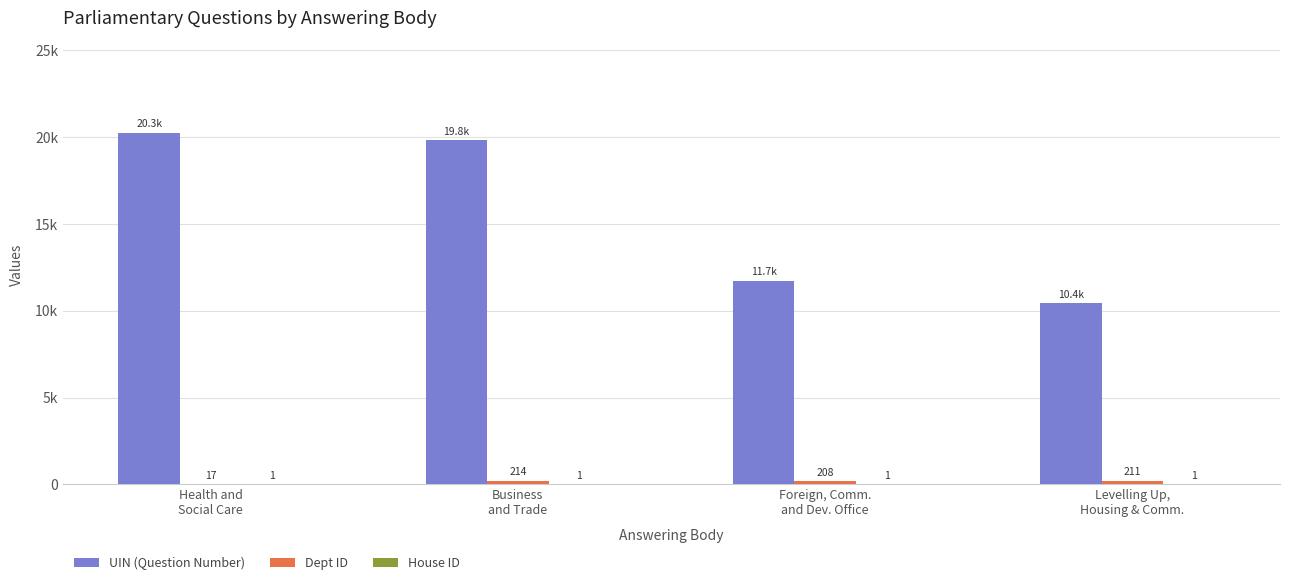

Which label corresponds to the largest value in the chart?

Health and
Social Care